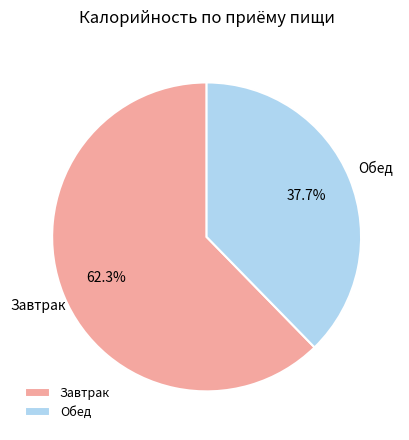

Which category has the smallest portion of the pie?

Обед